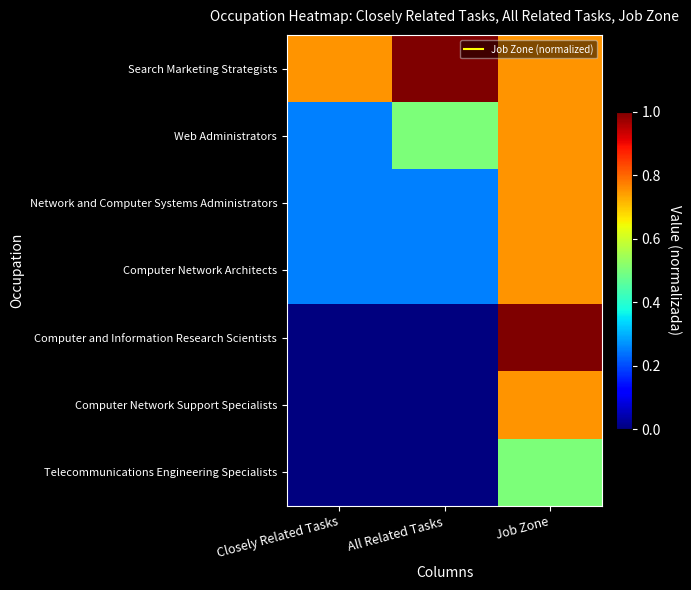

Which series has the largest total across all categories?

Search Marketing Strategists